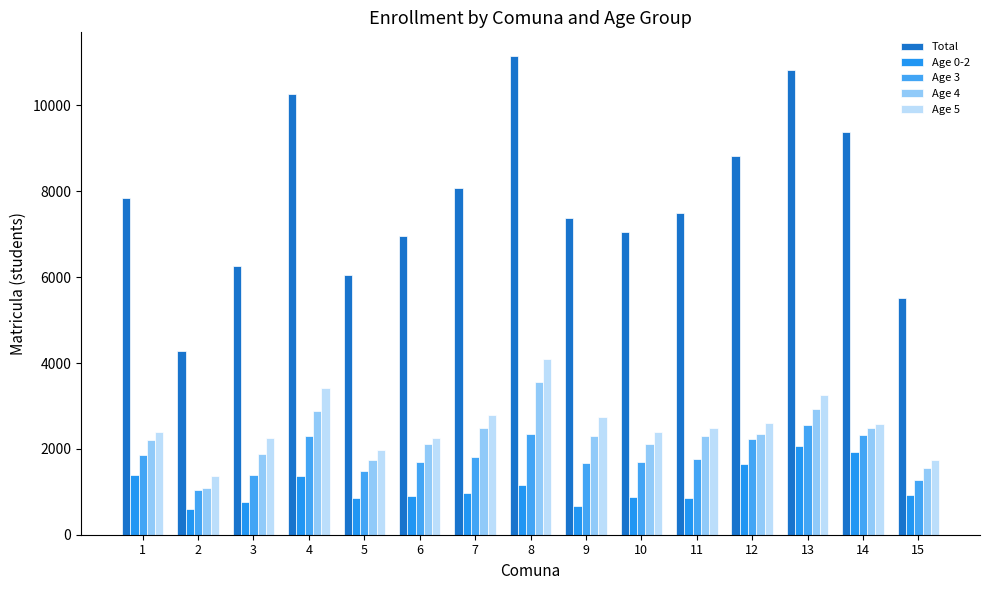

Is the value of Age 3 at 4 greater than the value of Total at 7?

No